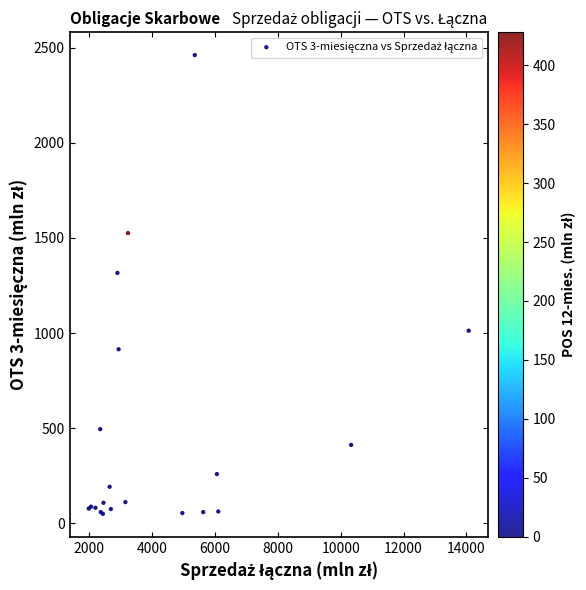

What Y value in the scatter plot is closest to 1255?

1315.6